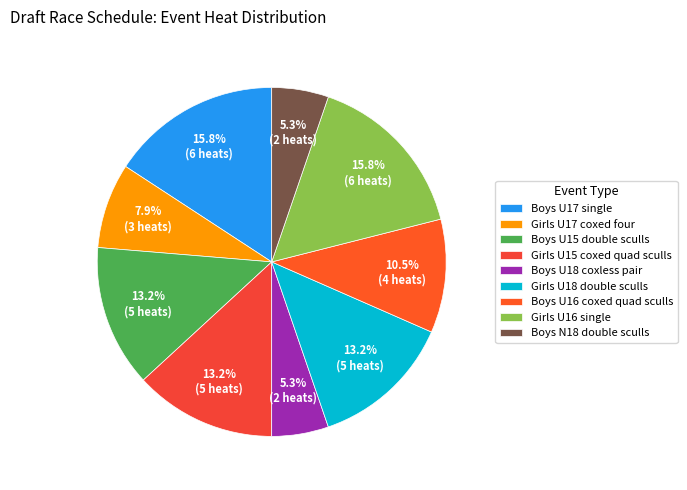

How many segments does this pie chart have?

9